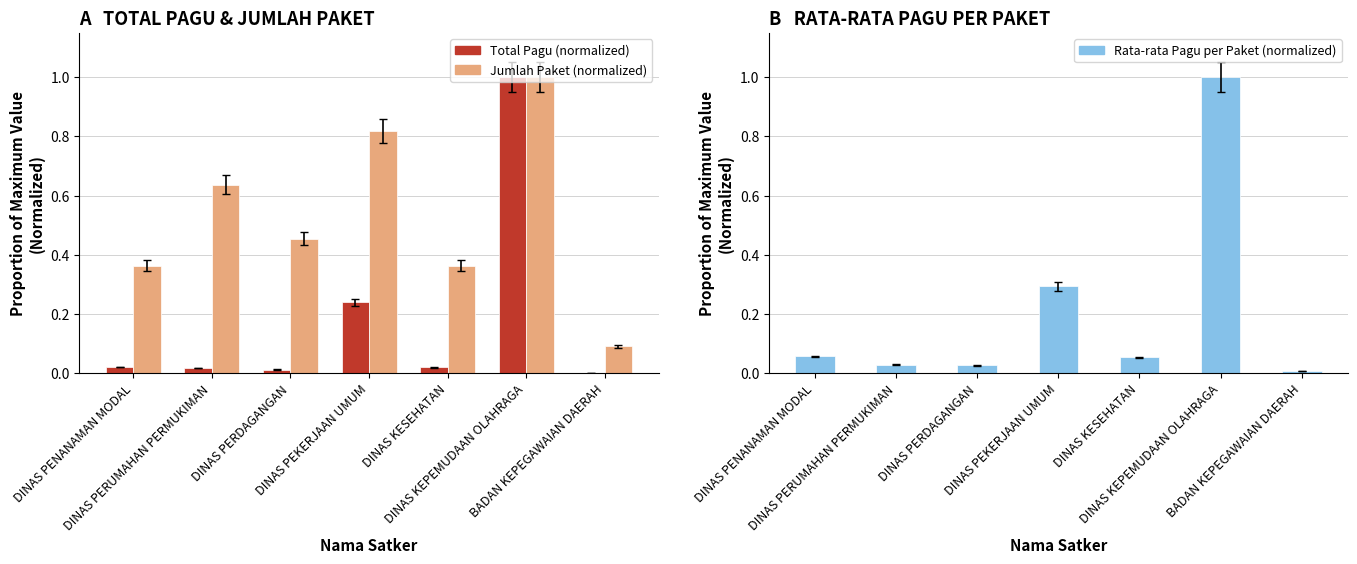

What is the highest value of the Total Pagu (normalized) series?

1.0